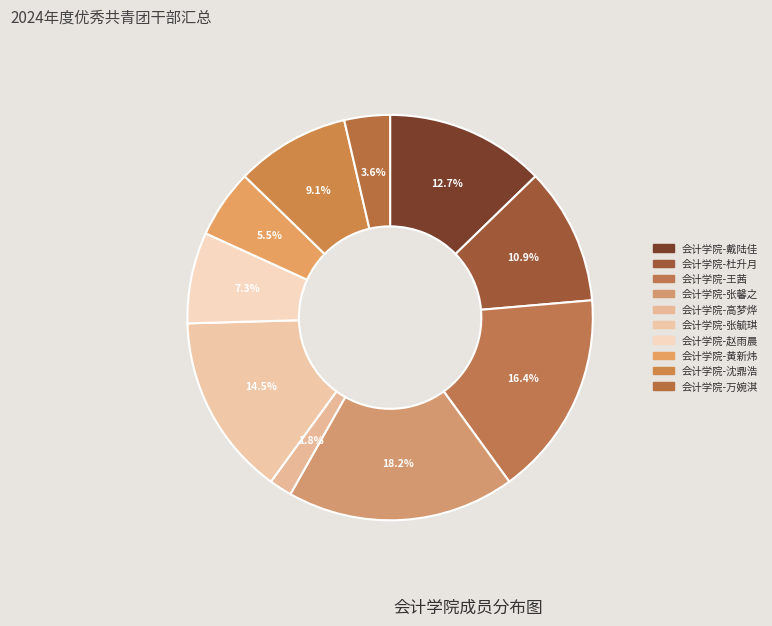

How many segments does this pie chart have?

10